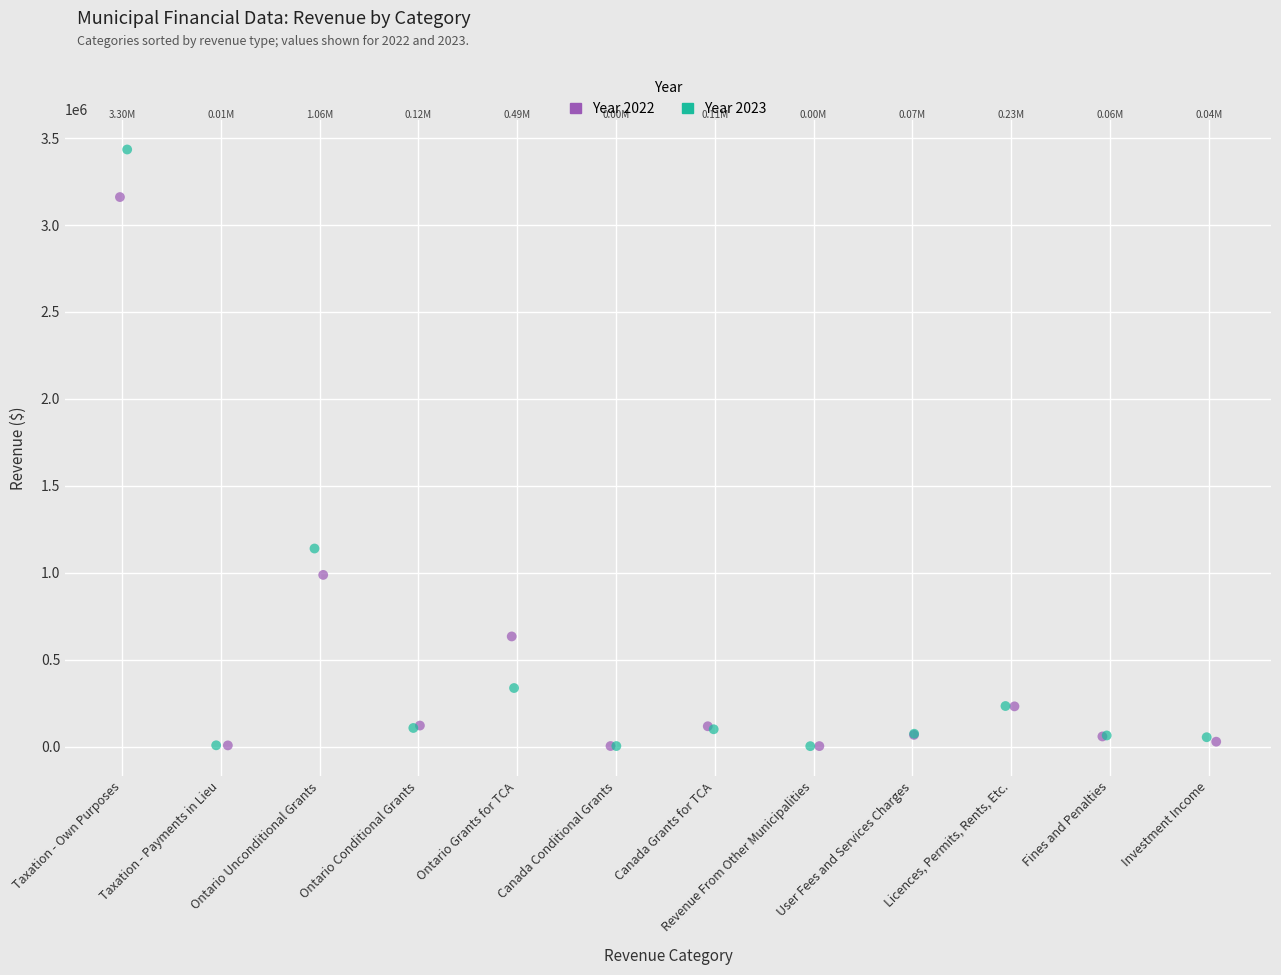

What are all the series names shown in the legend?

Year 2022, Year 2023